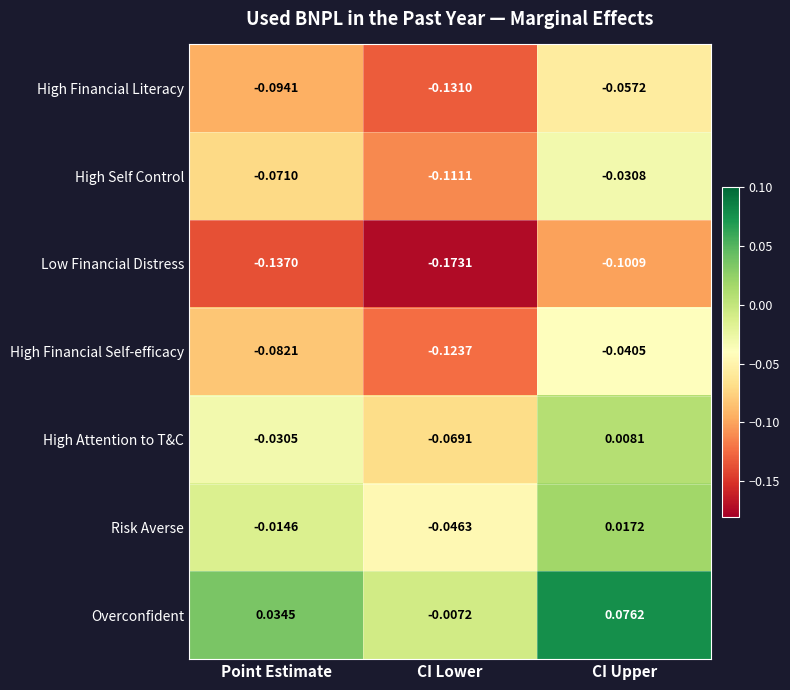

Which label corresponds to the smallest value in the chart?

CI Lower